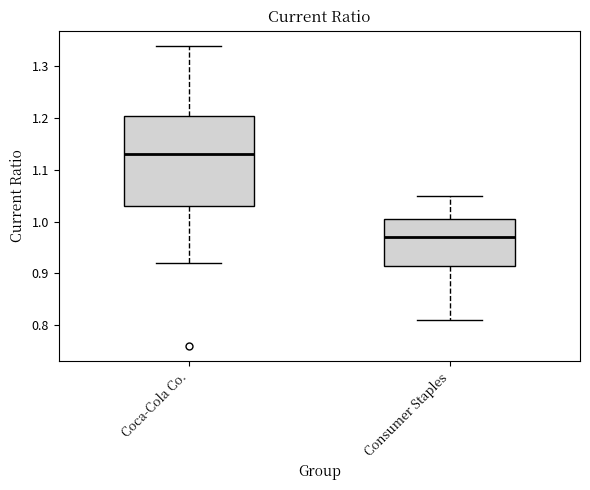

Comparing the boxes themselves (not the whiskers), which one is the tallest?

Coca-Cola Co.